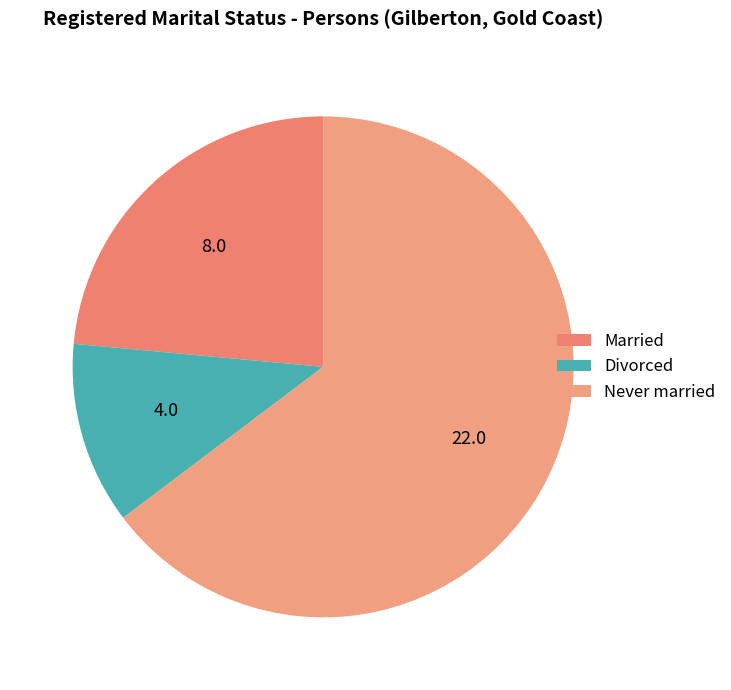

What percentage is the Married slice, to the nearest percent?

24%